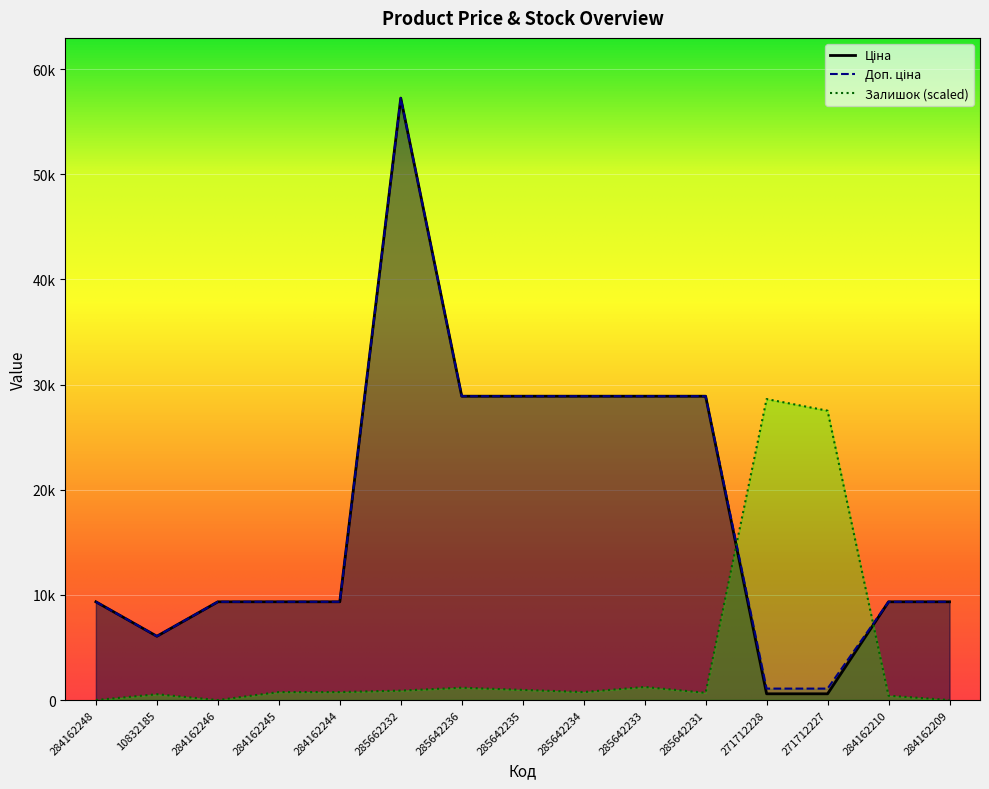

Rank the series at 285642236 from highest to lowest value.

Ціна, Доп. ціна, Залишок